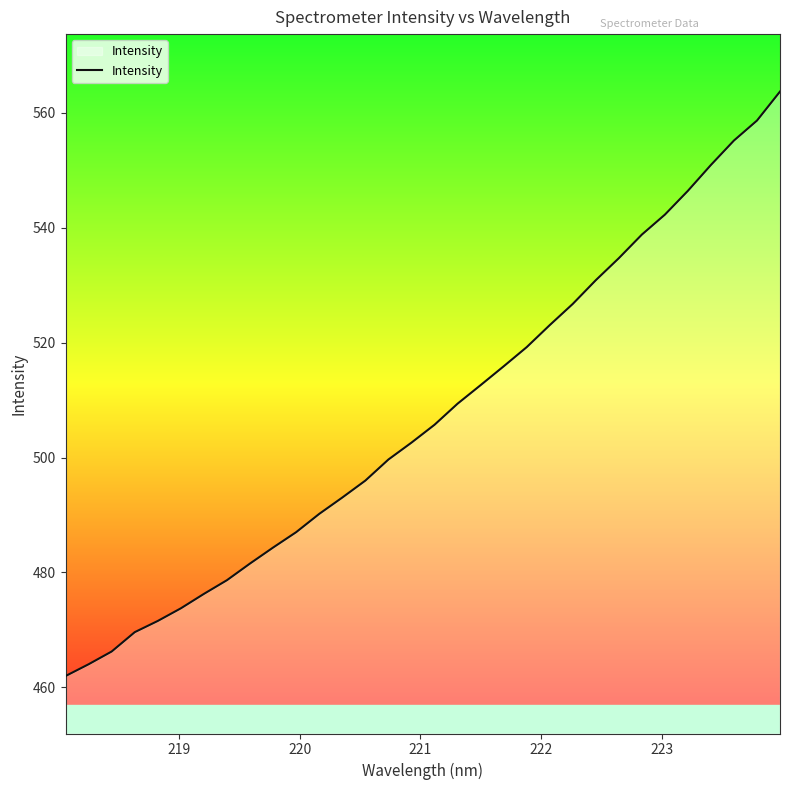

What is the smallest value displayed?

462.0